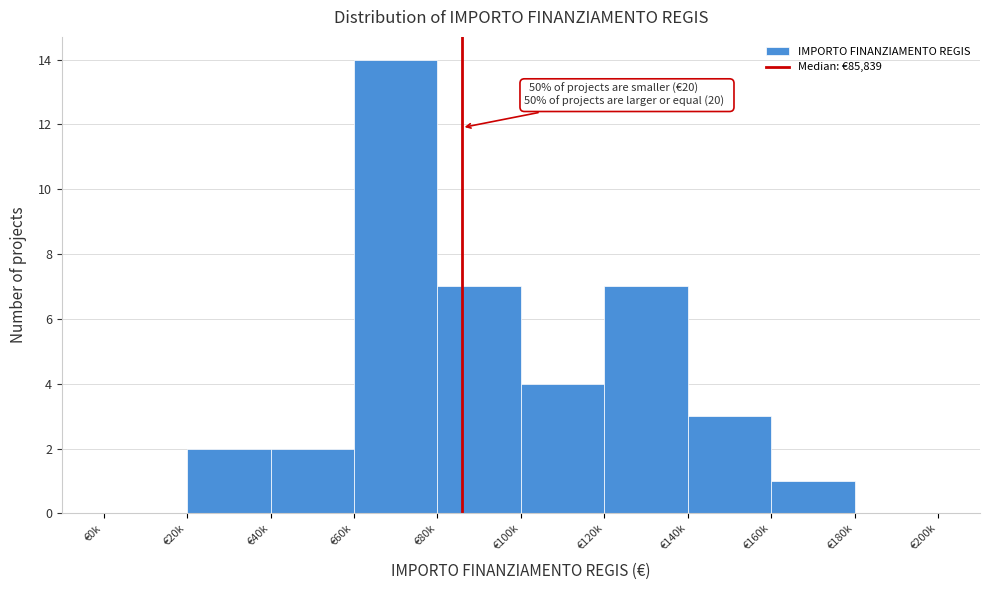

Reading left to right, extract all data points from this chart.

€0k=0	€20k=2	€40k=2	€60k=14	€80k=7	€100k=4	€120k=7	€140k=3	€160k=1	€180k=0